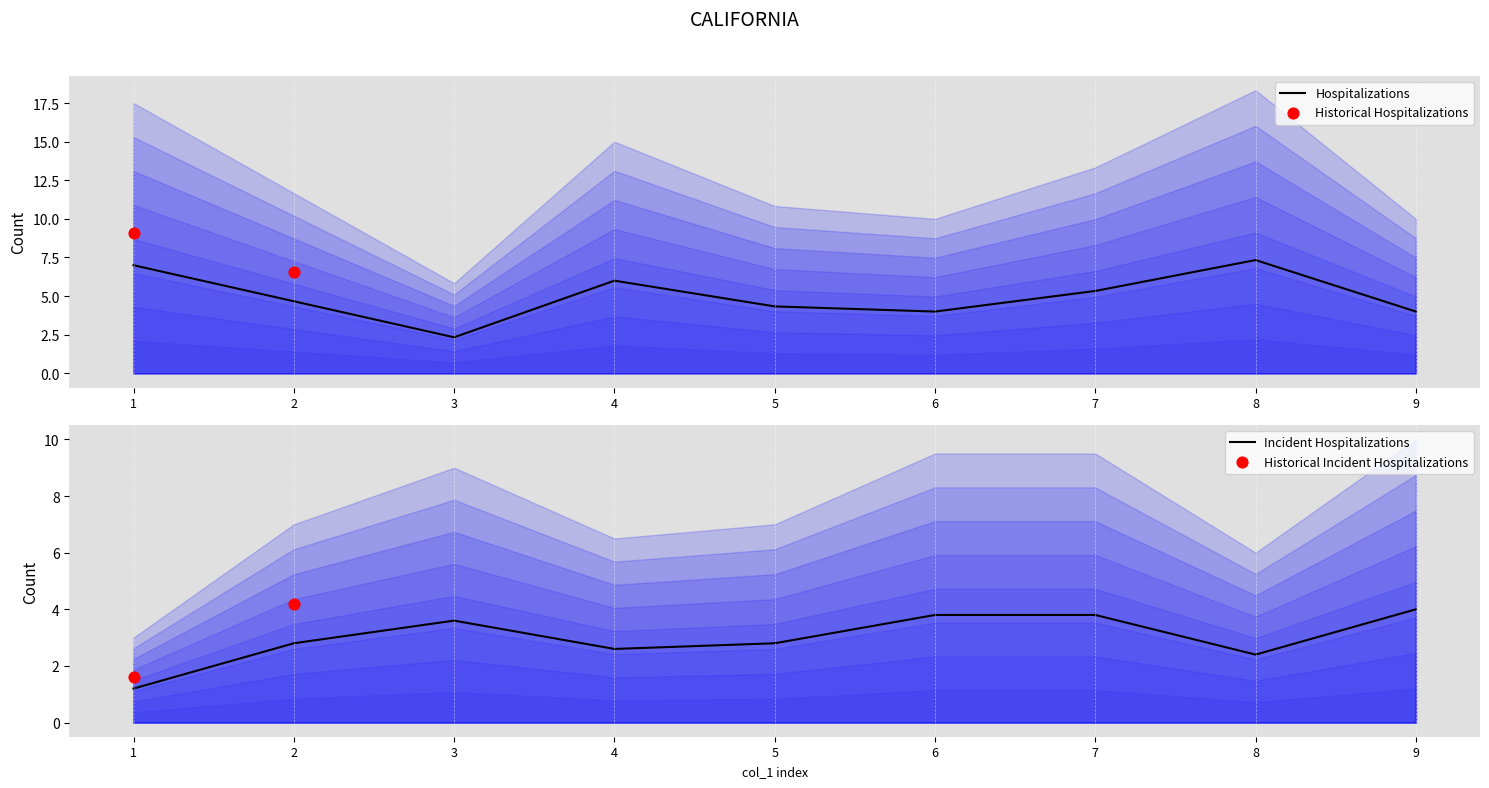

Is the value of col_5 at 8 greater than the value of col_8 at 5?

Yes